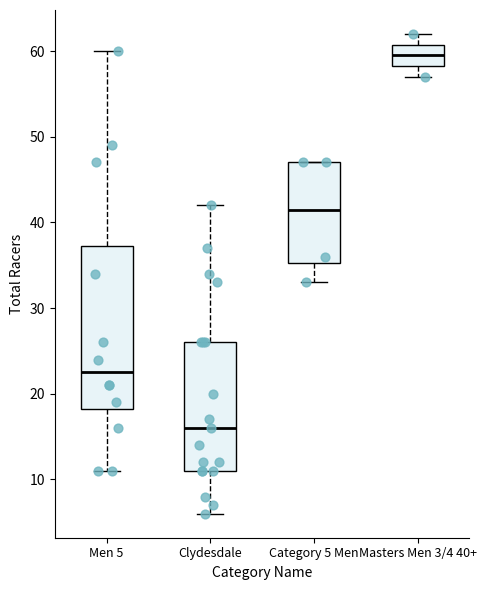

Where does the lower whisker of the box for Men 5 end on the y-axis? The values are not printed on the chart, so give them approximately, as read against the axis.

11